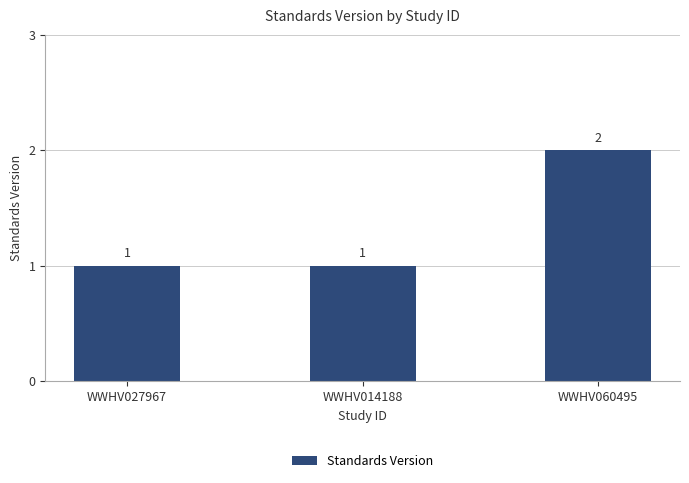

Count the number of data series in this chart.

1